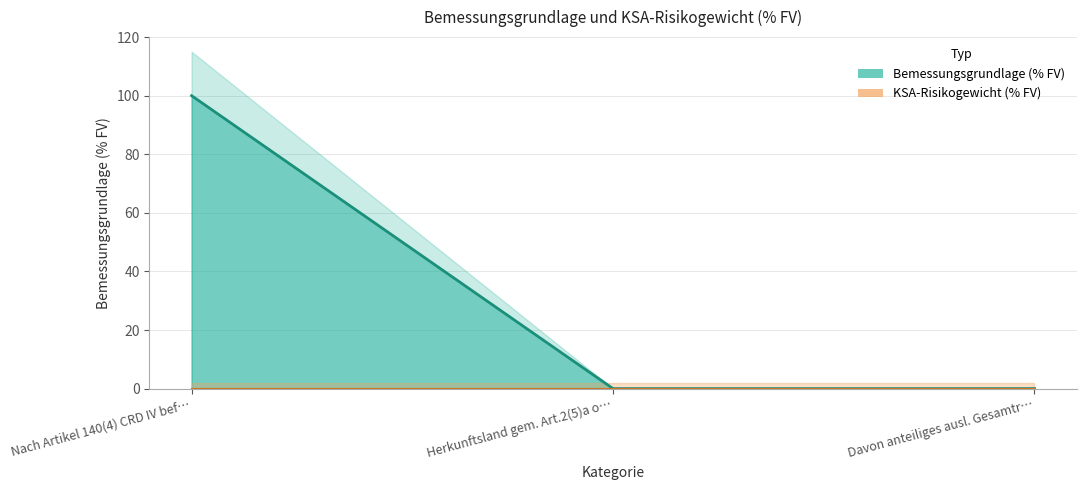

What is the label of the 3rd point from the left?

Davon anteiliges ausl. Gesamtr…